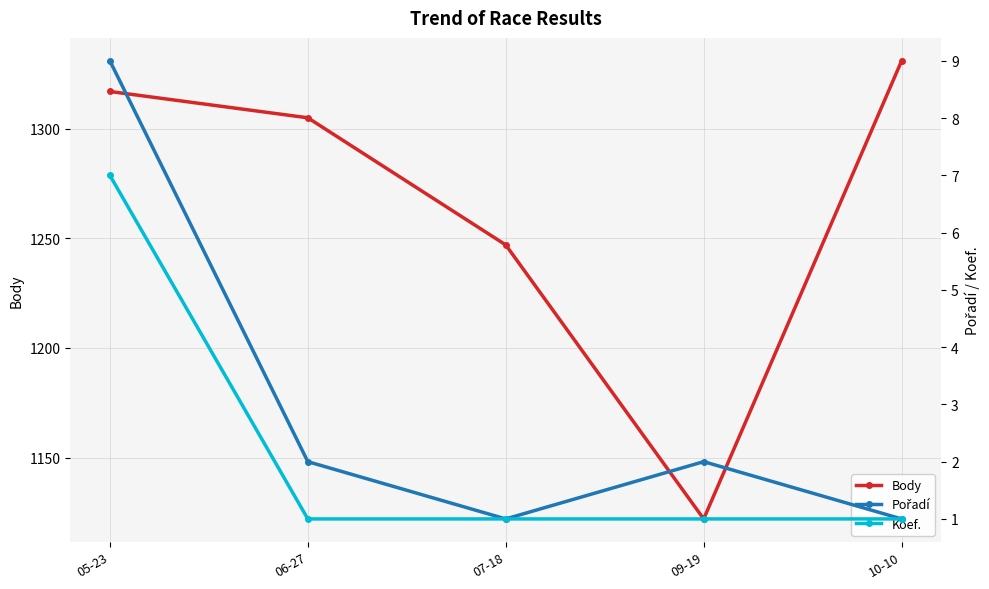

True or false: Koef. and Pořadí cross at least once.

False